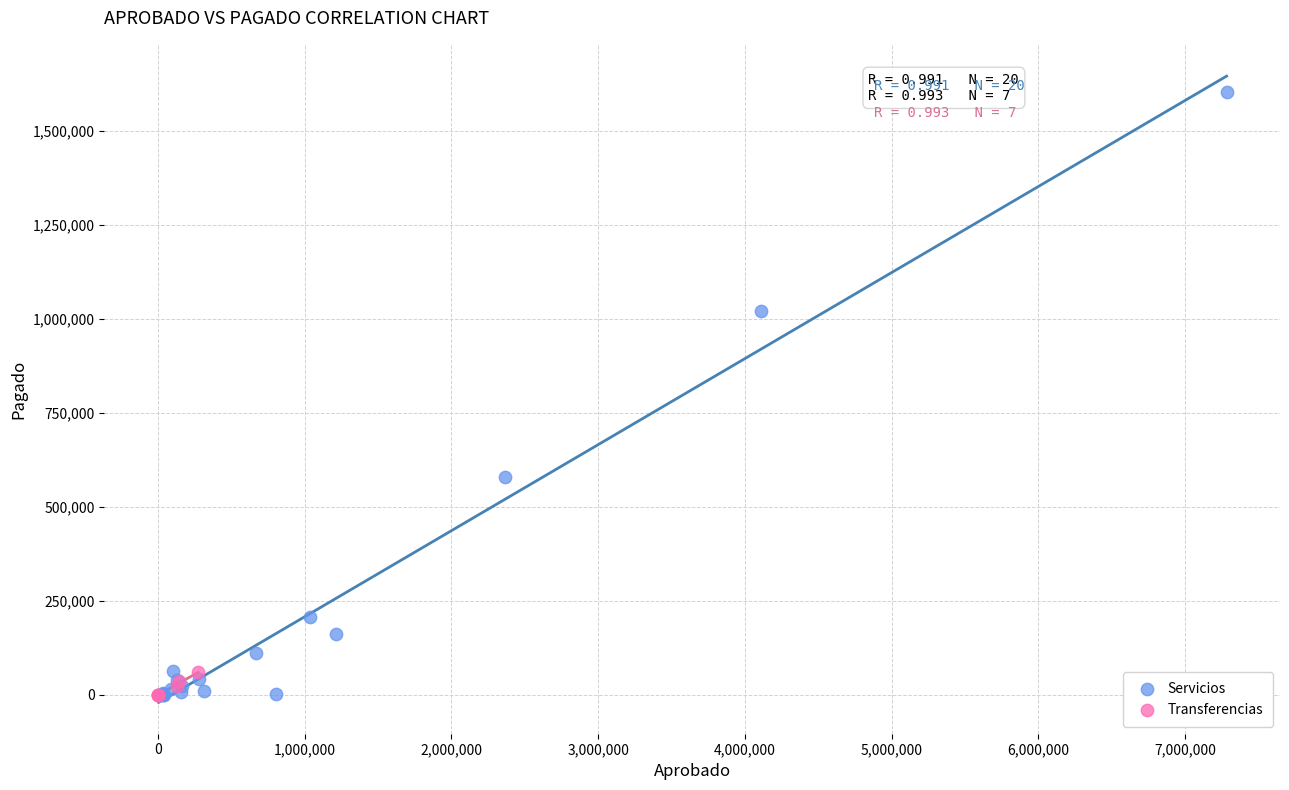

Which series has the largest Y range (max minus min)?

Servicios